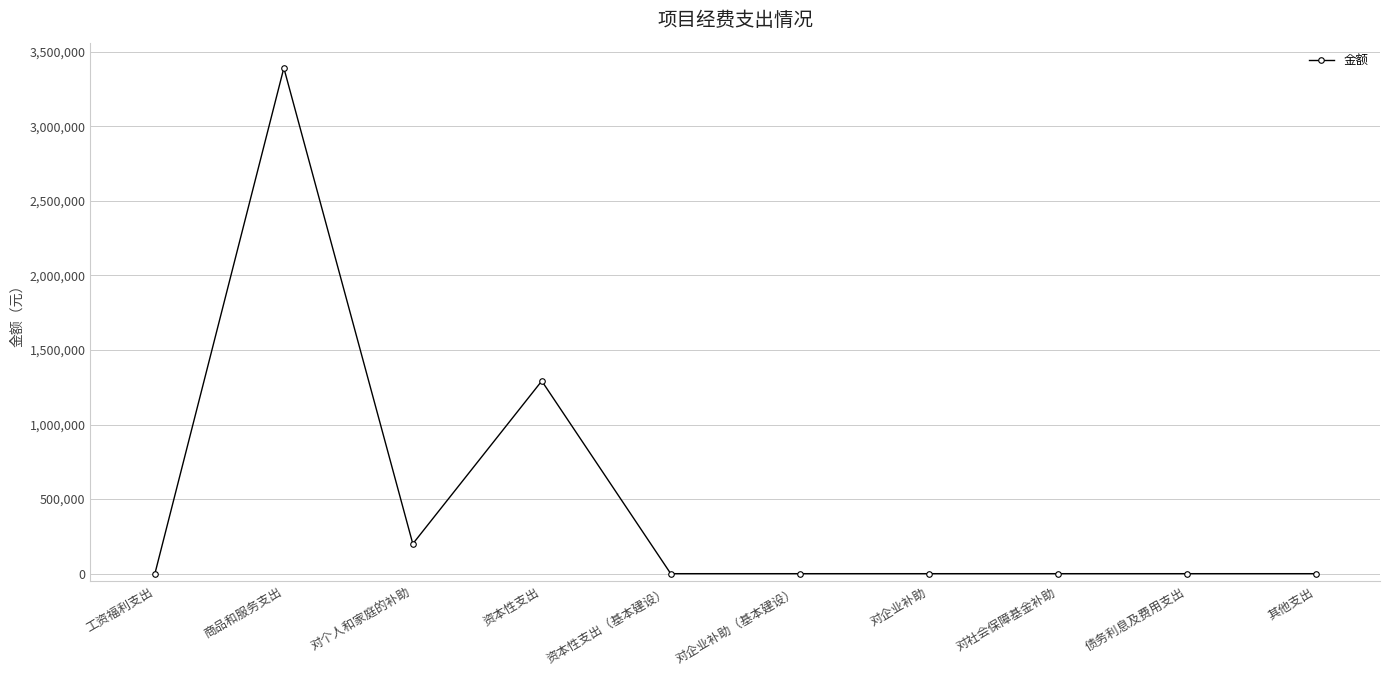

At which category does the data reach its first local peak?

商品和服务支出